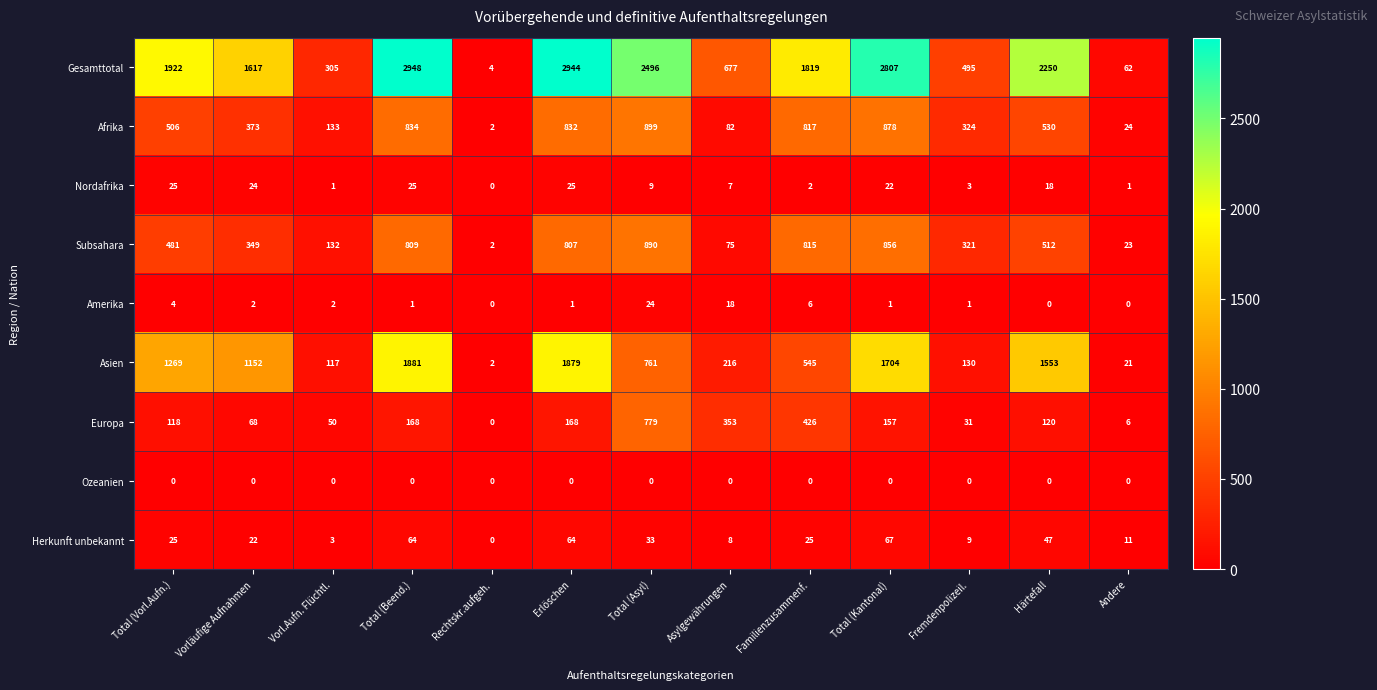

Rank the series at Vorläufige Aufnahmen from highest to lowest value.

Gesamttotal, Asien, Afrika, Subsahara, Europa, Nordafrika, Herkunft unbekannt, Amerika, Ozeanien